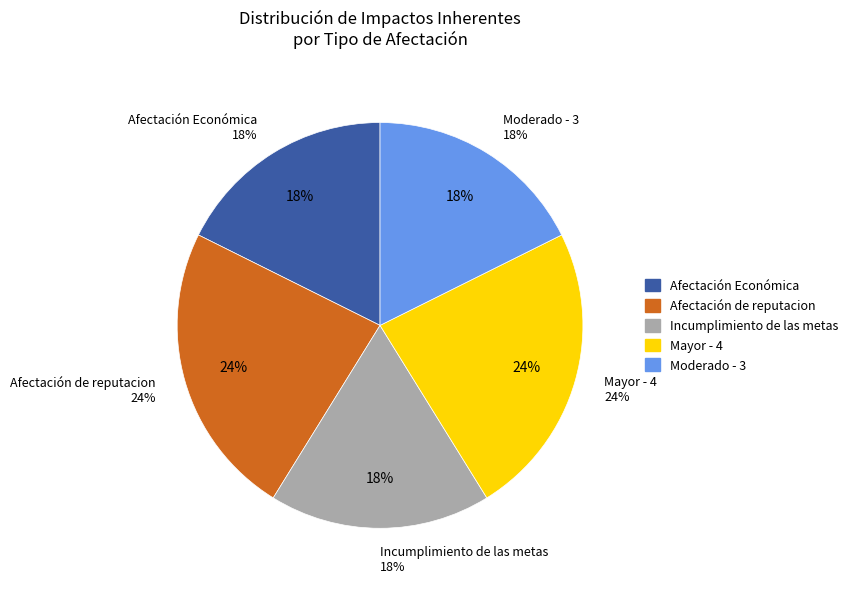

To the nearest percent, what is the combined percentage of Afectación Económica and Incumplimiento de las metas establecidas?

35%